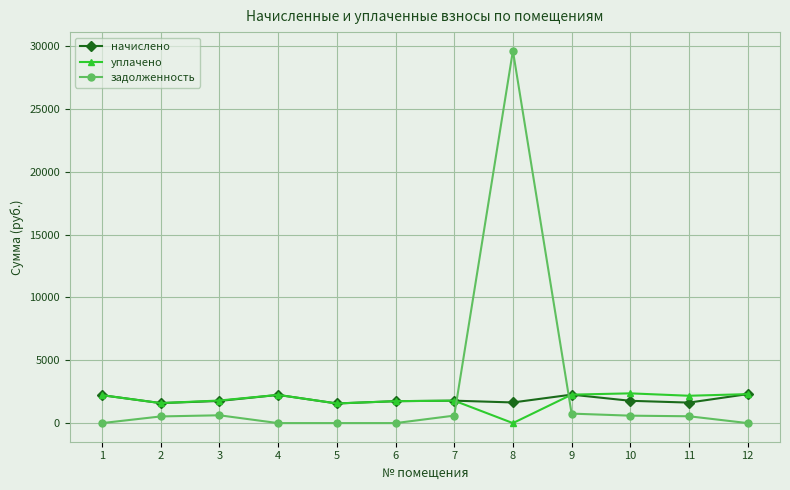

At which category is the sum across all series the highest?

8